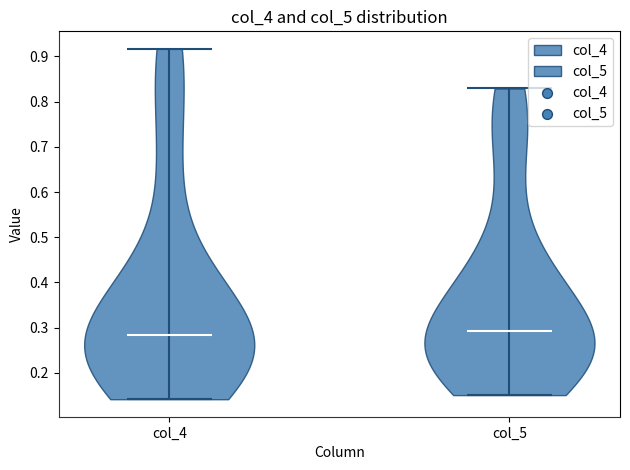

Reading left to right, read every violin against the y-axis: where its median line is, and the lowest and highest points it reaches. The values are not printed on the chart, so give them approximately, as read against the axis.

col_4: median line 0.28, lowest point 0.14, highest point 0.92
col_5: median line 0.29, lowest point 0.15, highest point 0.83